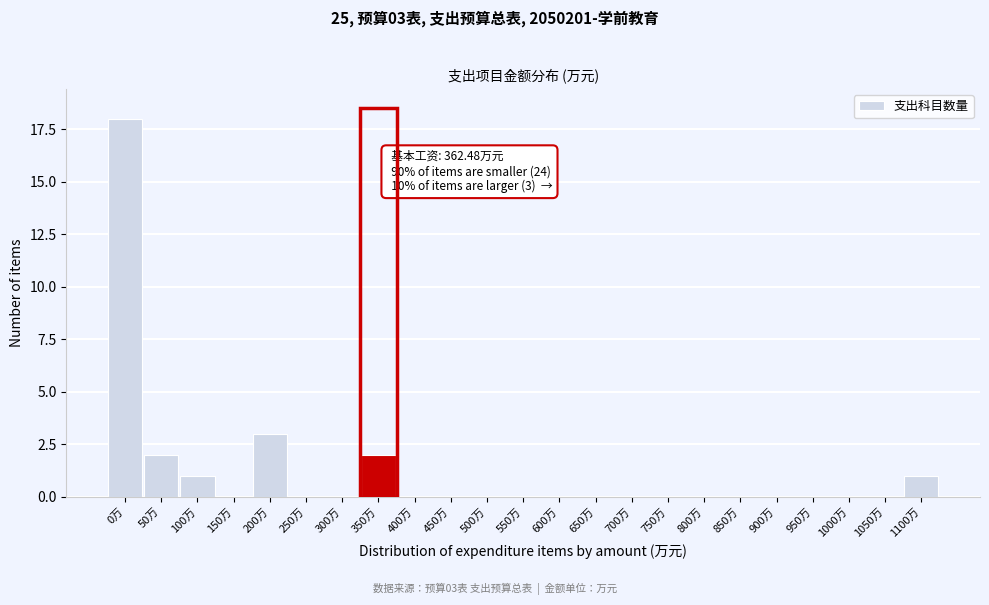

Reading right to left, extract all data points from this chart.

1100万=1	1050万=0	1000万=0	950万=0	900万=0	850万=0	800万=0	750万=0	700万=0	650万=0	600万=0	550万=0	500万=0	450万=0	400万=0	350万=2	300万=0	250万=0	200万=3	150万=0	100万=1	50万=2	0万=18